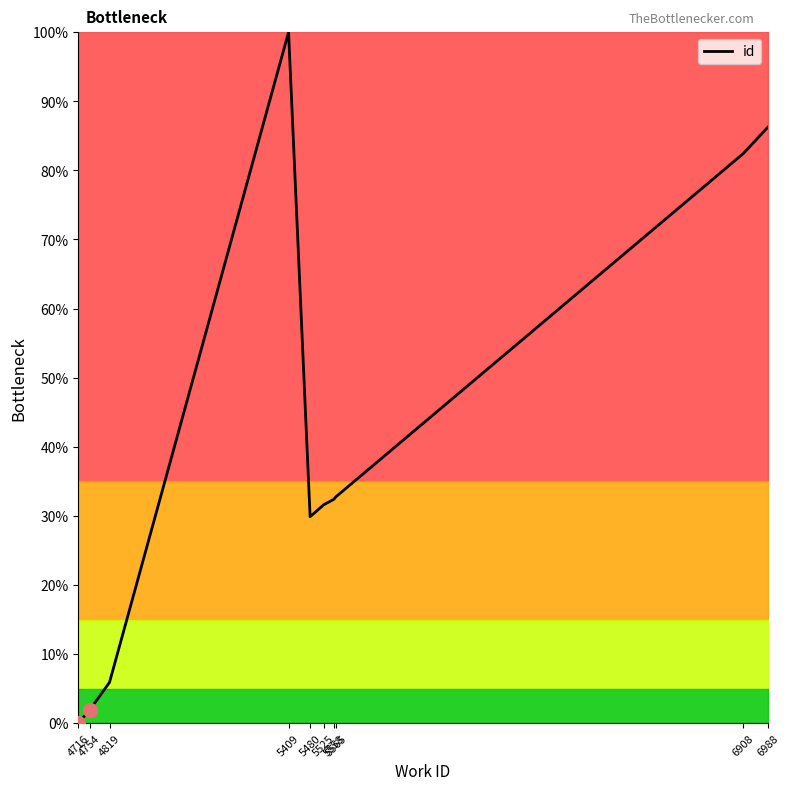

What is the difference between the maximum and minimum values?

100.0